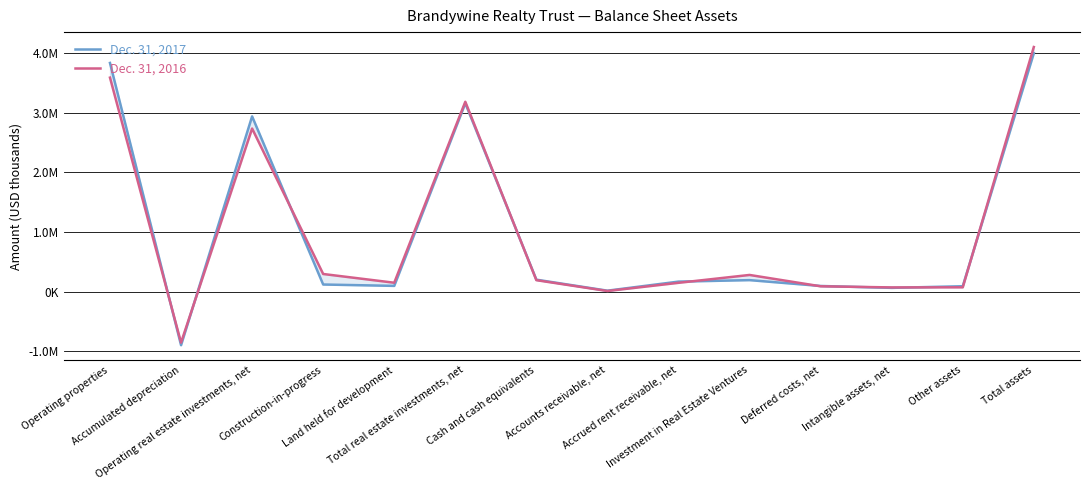

What is the total value across all series at Operating properties?

7418643